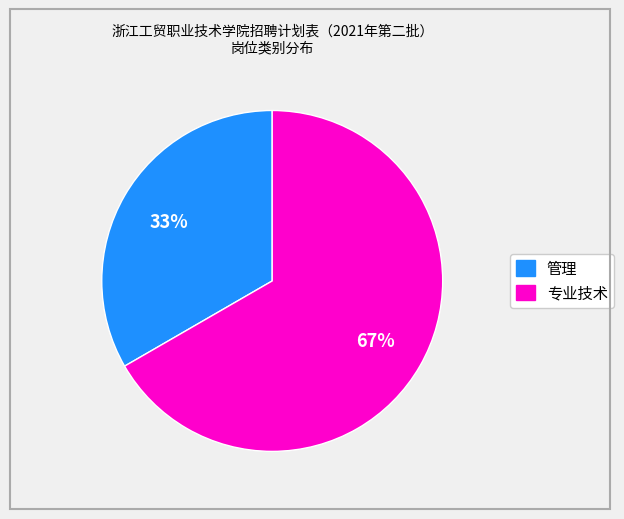

To the nearest percent, what is the combined percentage of 专业技术 and 管理?

100%